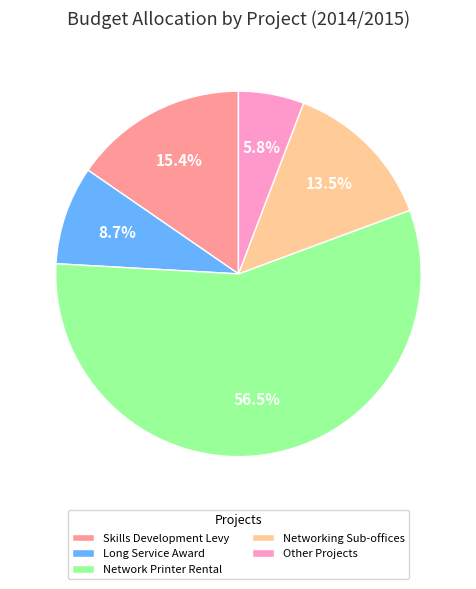

How many segments does this pie chart have?

5